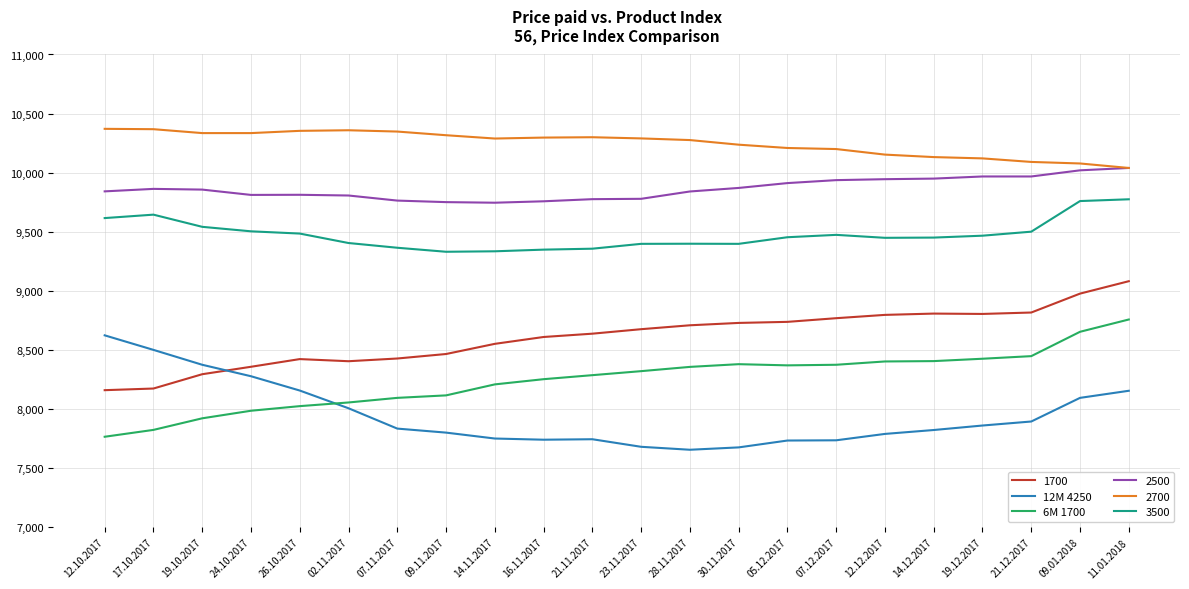

What is the minimum value shown in the chart?

7656